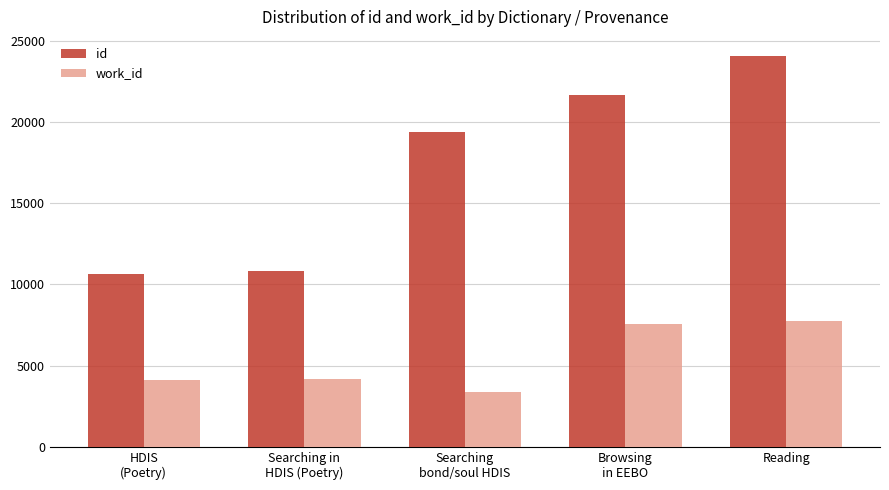

Which series has the largest range (max minus min)?

id